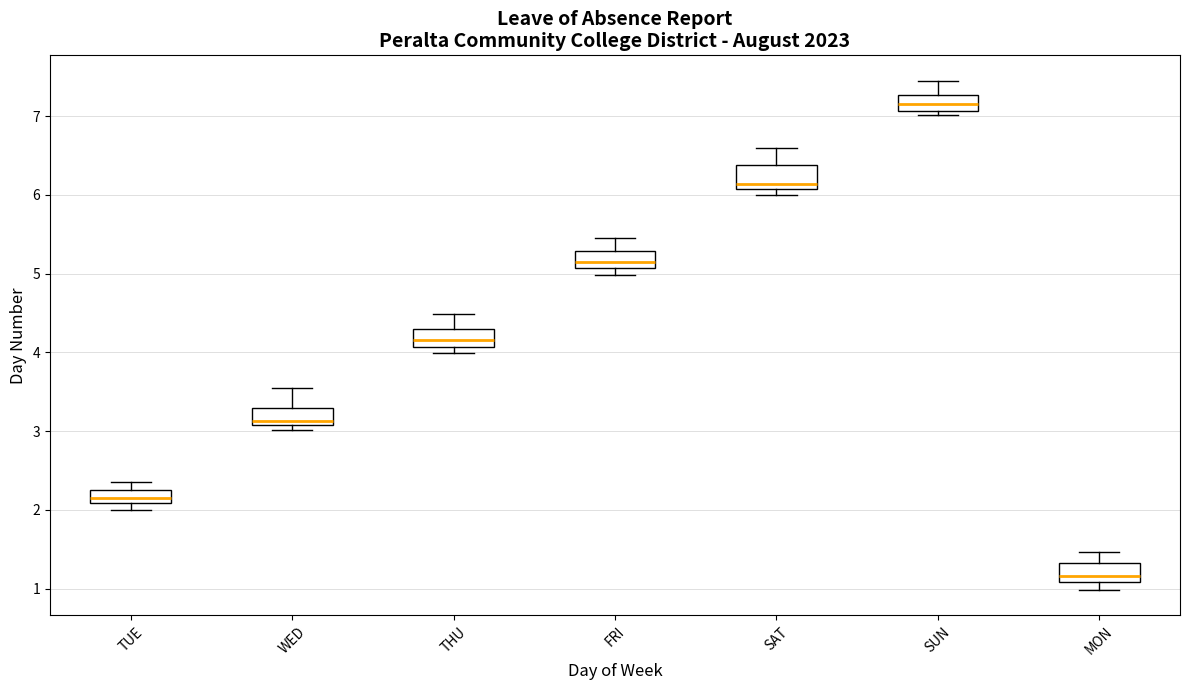

Reading left to right, read every box against the y-axis: the position of its median line, the range the box covers, and the ends of its whiskers. The values are not printed on the chart, so give them approximately, as read against the axis.

TUE: median 2.2, box 2.1 to 2.3, whiskers 2.0 to 2.3 (above the box's upper edge)
WED: median 3.1 (just above the box's lower edge), box 3.1 to 3.3, whiskers 3.0 to 3.5
THU: median 4.2, box 4.1 to 4.3, whiskers 4.0 to 4.5
FRI: median 5.1 (inside the box), box 5.1 to 5.3, whiskers 5.0 to 5.5
SAT: median 6.1 (just above the box's lower edge), box 6.1 to 6.4, whiskers 6.0 to 6.6
SUN: median 7.2, box 7.1 to 7.3, whiskers 7.0 to 7.4
MON: median 1.2, box 1.1 to 1.3, whiskers 1.0 to 1.5